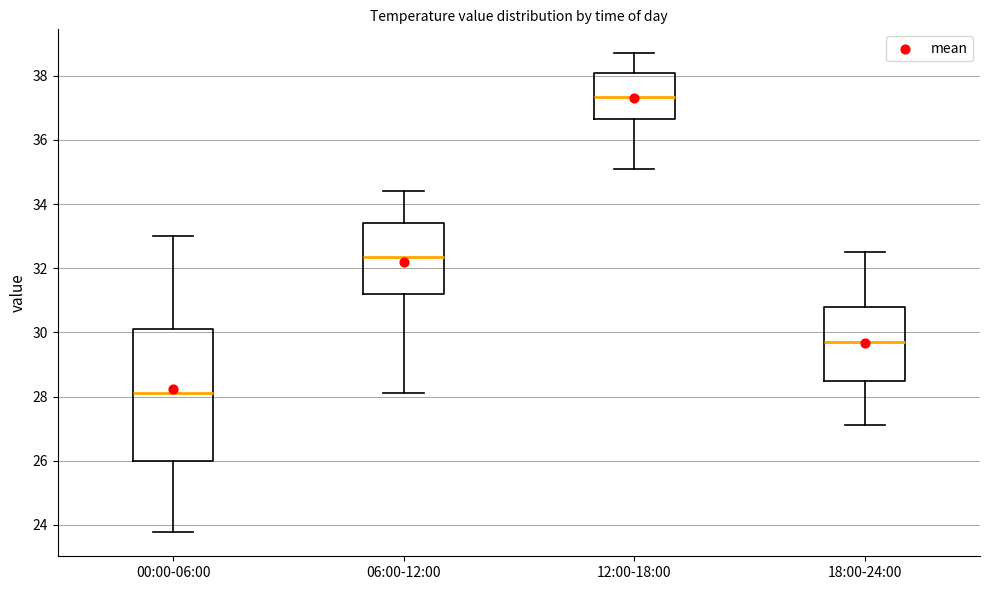

Which box is the tallest, from its lower edge to its upper edge?

00:00-06:00